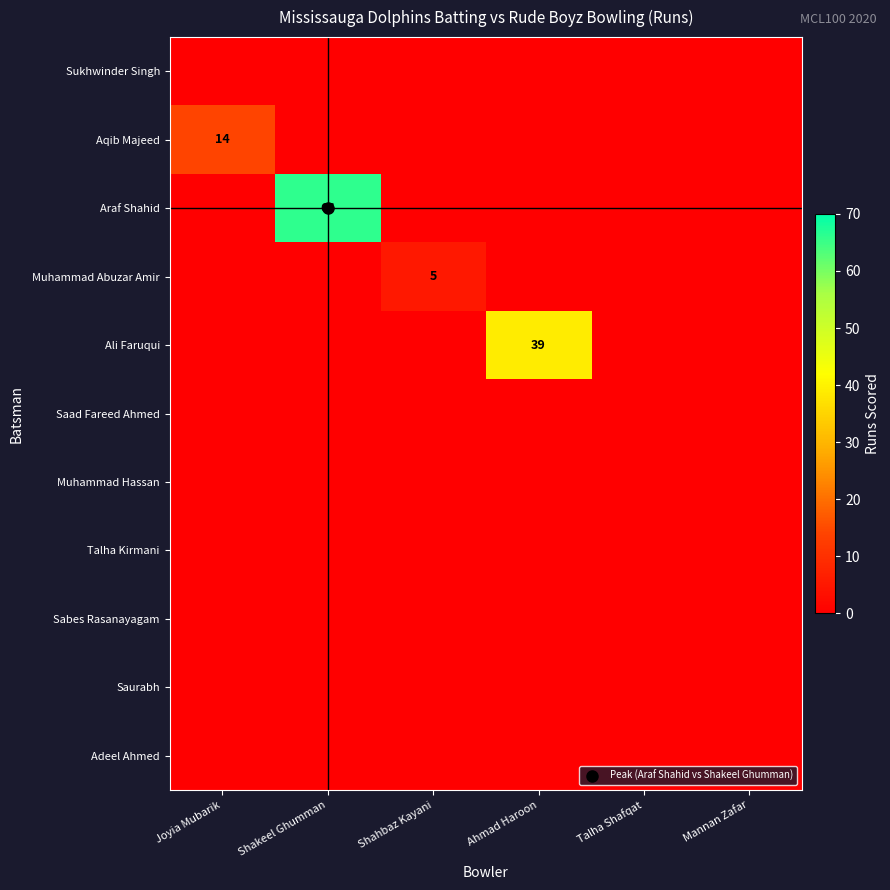

Count the number of categories in the chart.

6